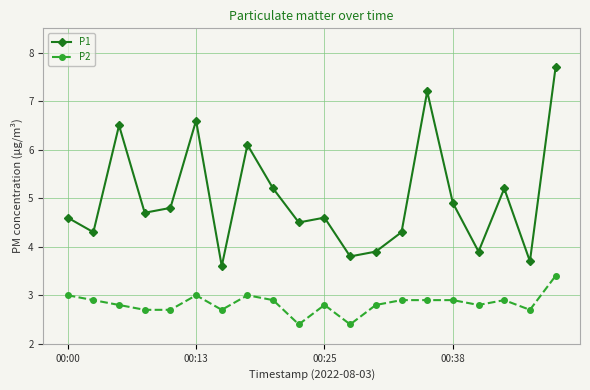

What are all the series names shown in the legend?

P1, P2